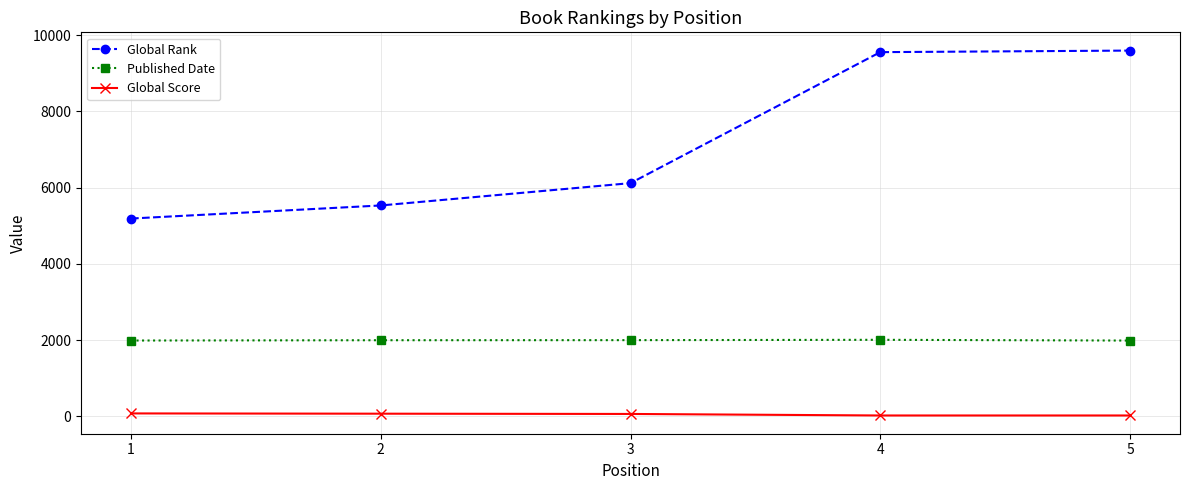

What is the greatest value displayed?

9597